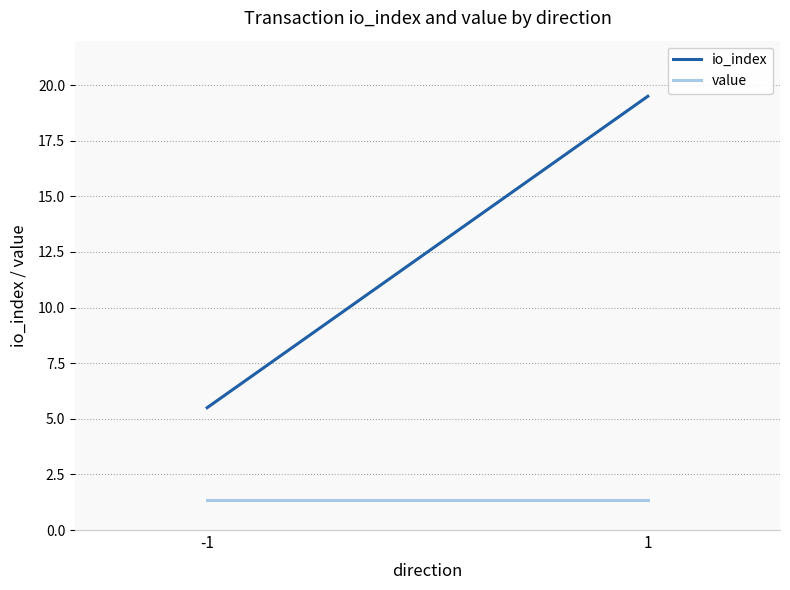

Rank the series by their maximum value, from highest to lowest.

io_index, value